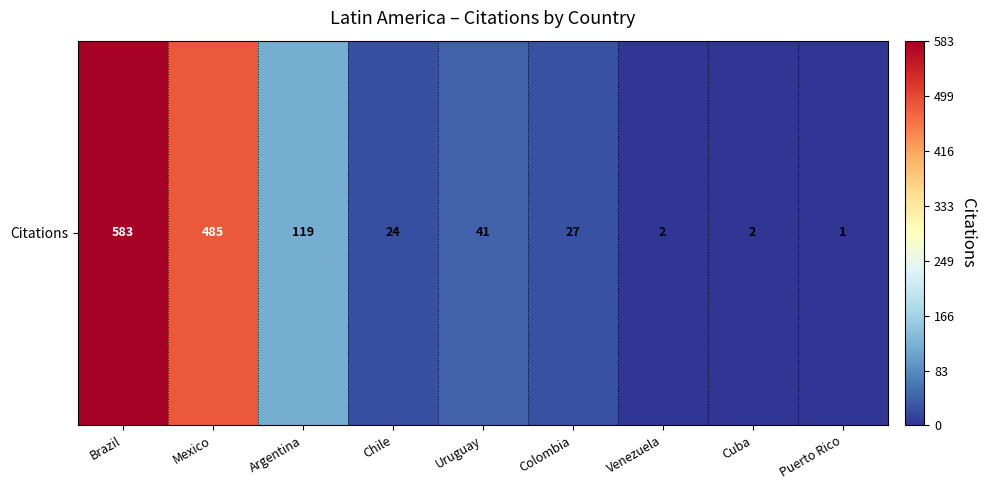

True or false: the data shows 24 at Chile.

True